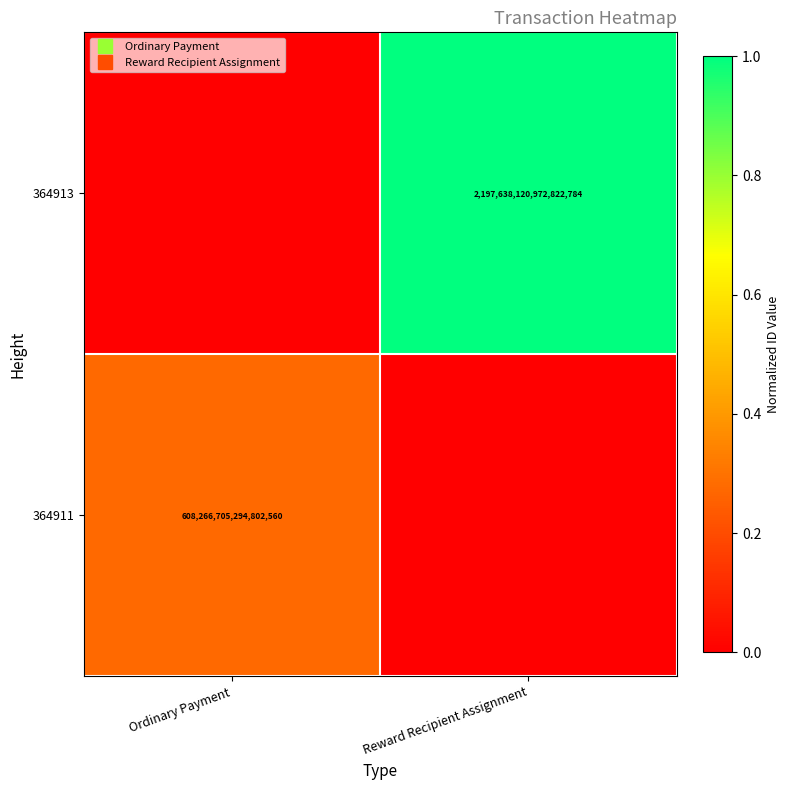

Which label corresponds to the largest value in the chart?

Reward Recipient Assignment